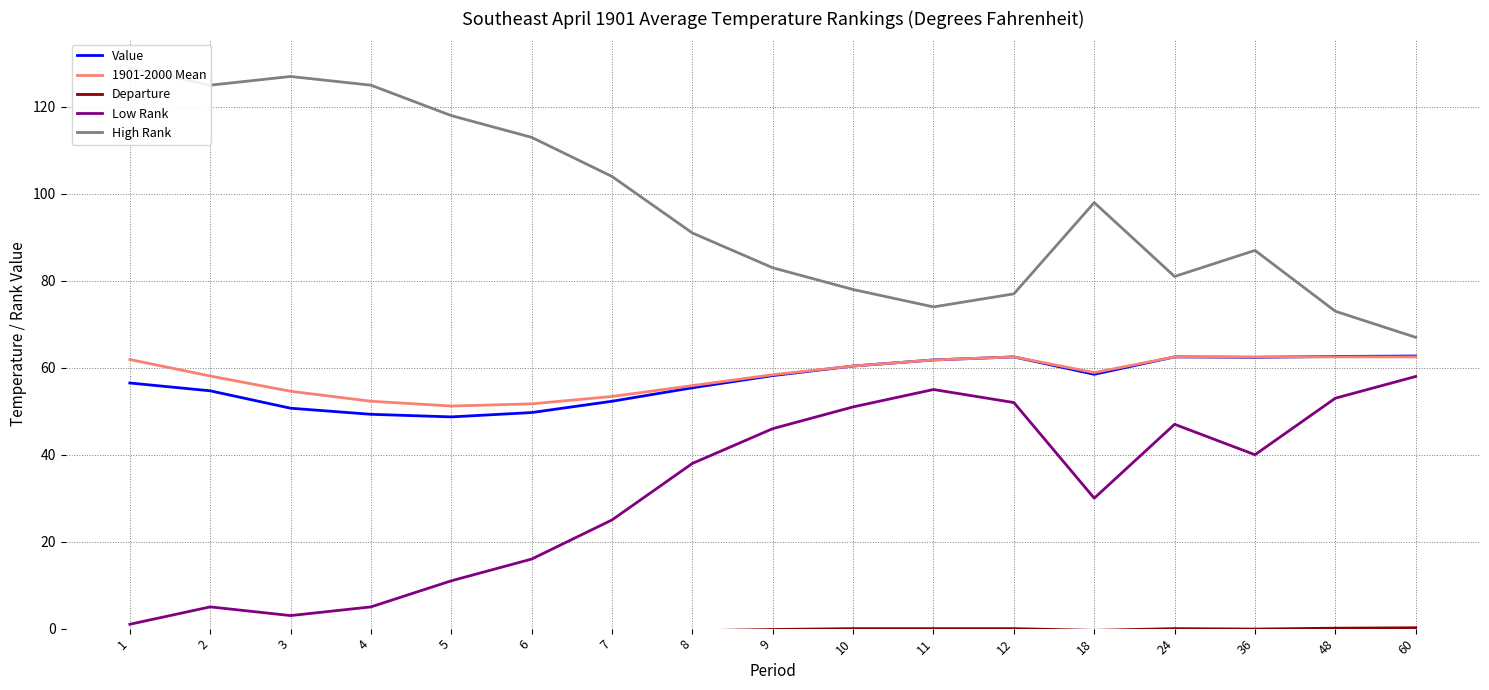

What is the spread (max minus min) of values at 24?

81.0